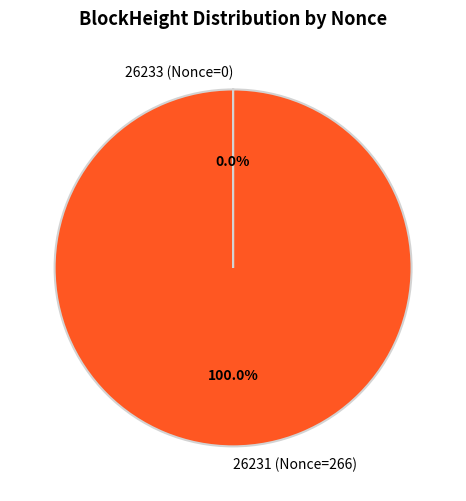

True or false: 26231 accounts for 86% of the total.

False